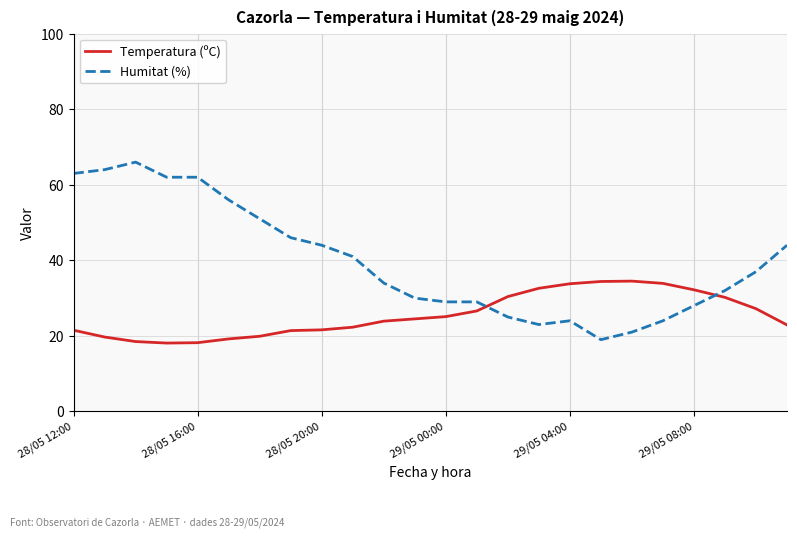

What is the lowest value of the Humitat (%) series?

19.0